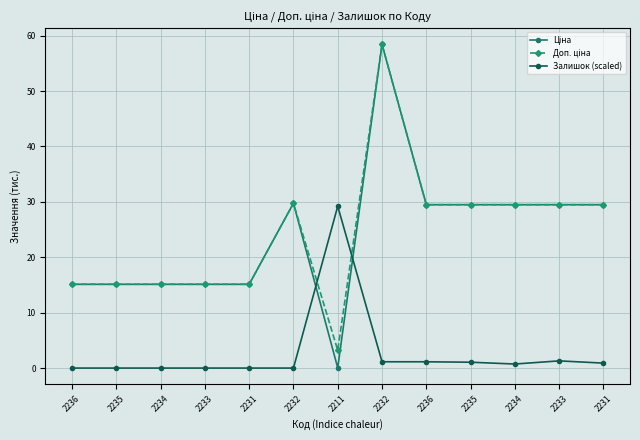

Does the chart have visible grid lines?

Yes